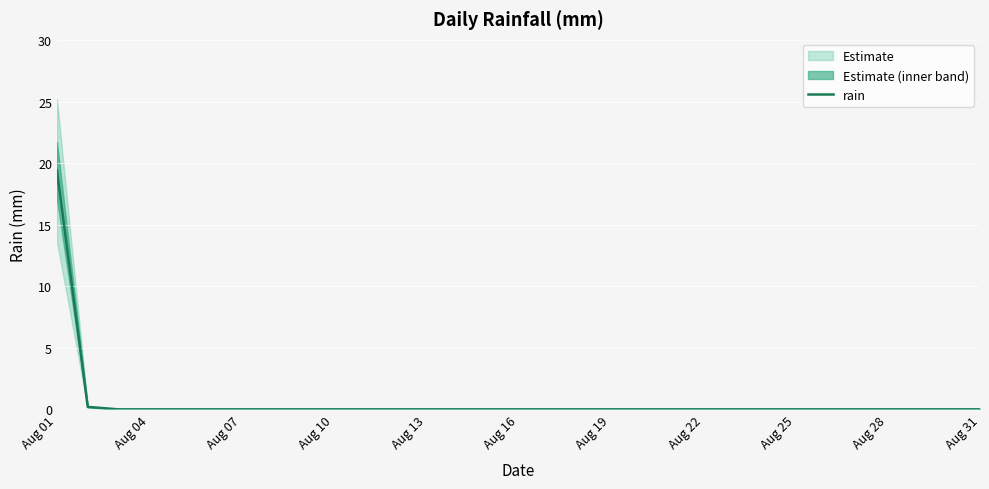

Is it true that rain equals 0.0 at Aug 07?

True